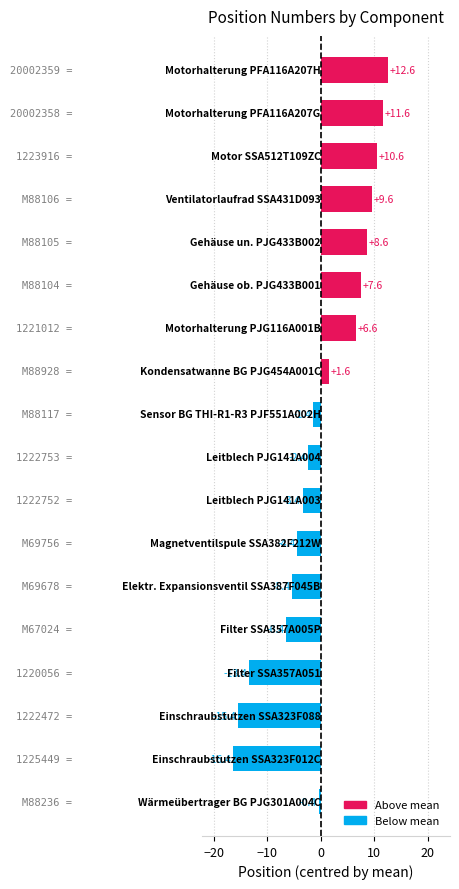

What is the maximum value shown in the chart?

12.6